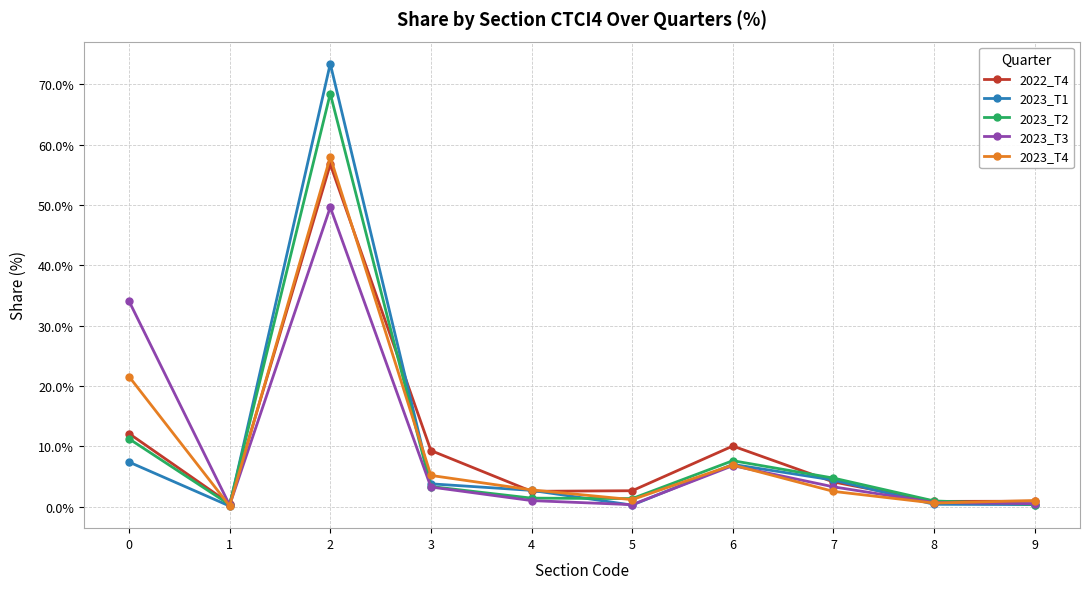

What is the maximum value for 2023_T2?

68.4